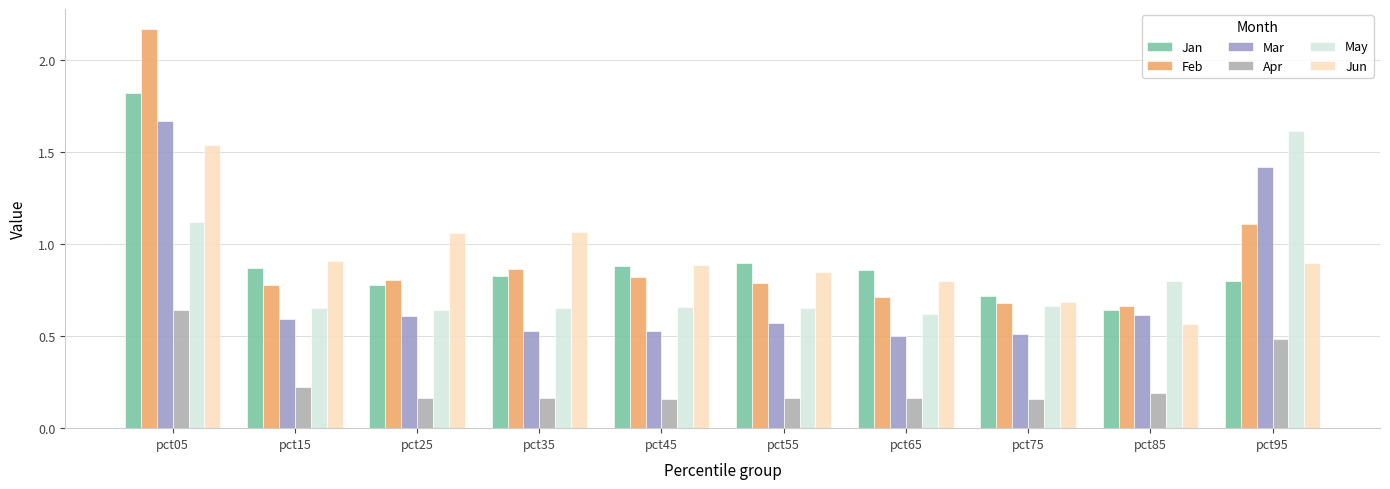

The value of May at pct95 is 1.6. True or false?

True